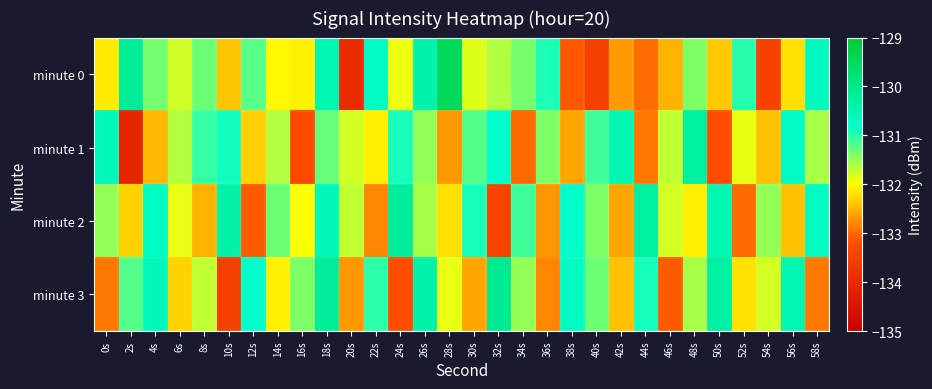

Which has a higher value, 20s or 38s?

38s